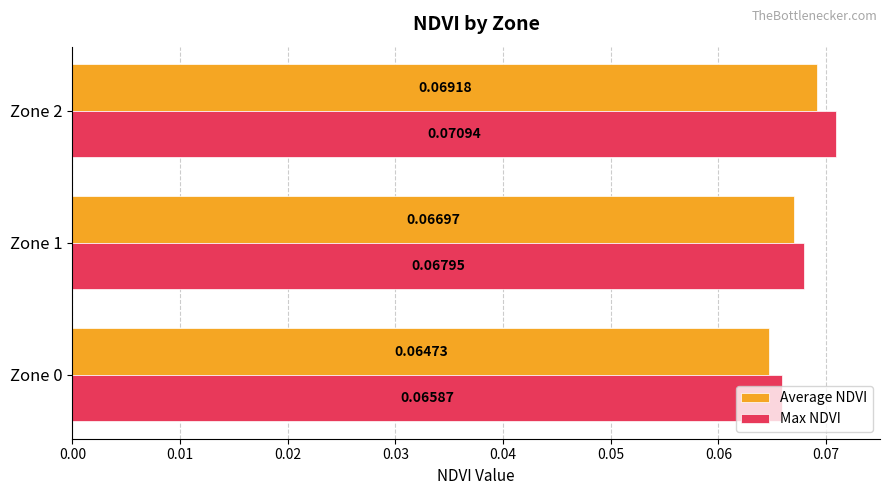

Rank the series by their average value, from lowest to highest.

Average NDVI, Max NDVI